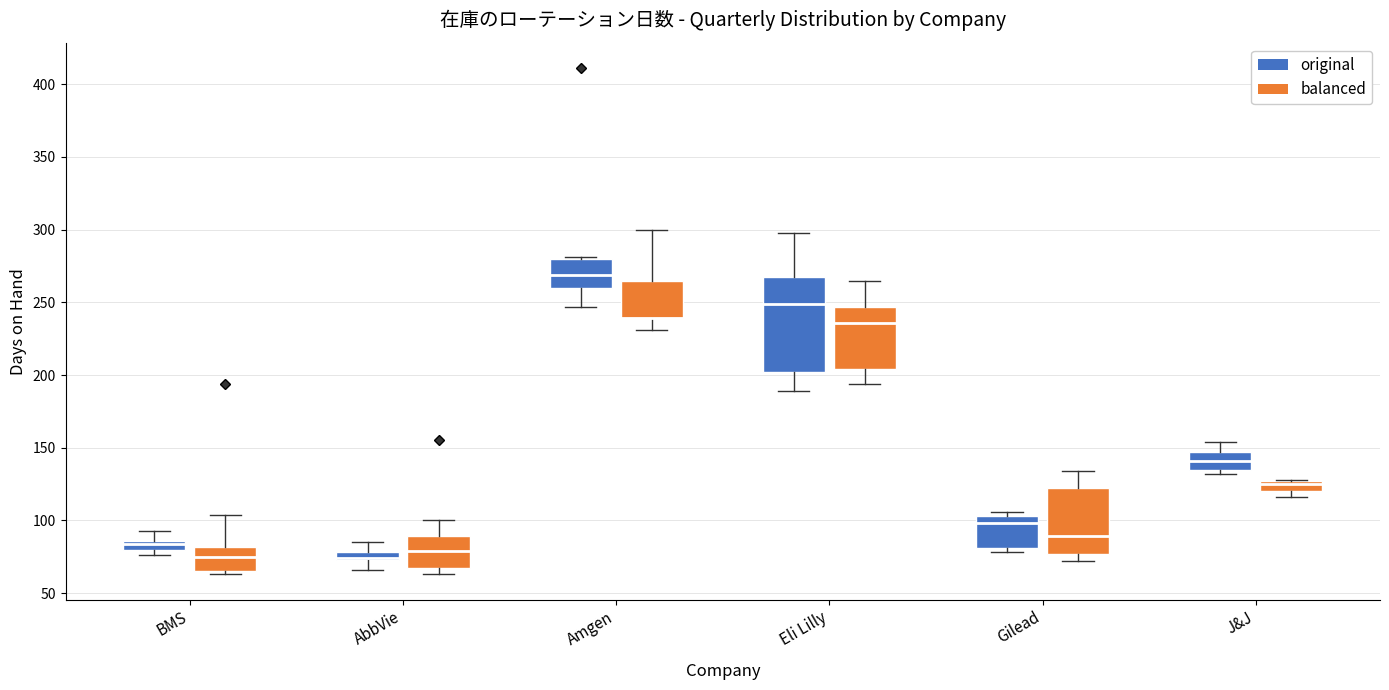

Where is the upper edge of the box for BMS (balanced) on the y-axis? The values are not printed on the chart, so give them approximately, as read against the axis.

80